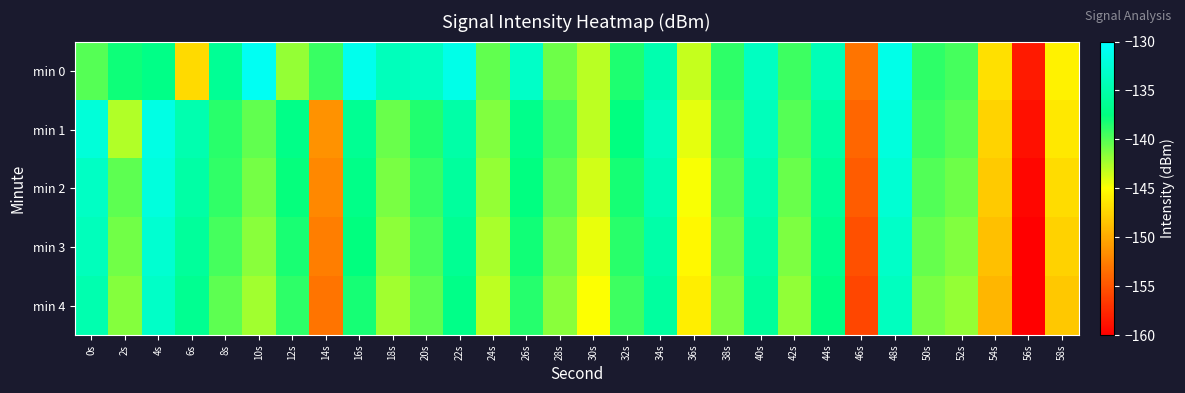

Reading left to right, transcribe all the data shown in this chart.

min 0: 0s=-140.1	2s=-137.9	4s=-137.1	6s=-147.2	8s=-136.3	10s=-130.7	12s=-141.8	14s=-139.1	16s=-131.1	18s=-134.0	20s=-133.6	22s=-131.3	24s=-140.3	26s=-133.3	28s=-140.7	30s=-142.9	32s=-138.3	34s=-134.7	36s=-143.3	38s=-138.9	40s=-133.6	42s=-139.3	44s=-134.3	46s=-153.2	48s=-131.4	50s=-138.8	52s=-139.5	54s=-146.8	56s=-158.5	58s=-145.8
min 1: 0s=-132.2	2s=-142.7	4s=-131.6	6s=-134.7	8s=-138.8	10s=-140.4	12s=-137.0	14s=-151.4	16s=-136.4	18s=-140.6	20s=-138.5	22s=-135.2	24s=-141.3	26s=-136.8	28s=-139.7	30s=-143.1	32s=-137.5	34s=-133.9	36s=-144.2	38s=-139.4	40s=-134.1	42s=-140.0	44s=-135.5	46s=-154.0	48s=-132.0	50s=-139.3	52s=-140.1	54s=-147.5	56s=-159.0	58s=-146.4
min 2: 0s=-133.5	2s=-140.2	4s=-132.1	6s=-135.3	8s=-139.0	10s=-141.0	12s=-137.7	14s=-152.0	16s=-137.0	18s=-141.1	20s=-139.1	22s=-135.8	24s=-141.9	26s=-137.4	28s=-140.3	30s=-143.7	32s=-138.1	34s=-134.5	36s=-144.8	38s=-140.0	40s=-134.7	42s=-140.6	44s=-136.1	46s=-154.6	48s=-132.6	50s=-139.9	52s=-140.7	54s=-148.1	56s=-159.6	58s=-147.0
min 3: 0s=-134.1	2s=-140.8	4s=-132.7	6s=-135.9	8s=-139.6	10s=-141.6	12s=-138.3	14s=-152.6	16s=-137.6	18s=-141.7	20s=-139.7	22s=-136.4	24s=-142.5	26s=-138.0	28s=-140.9	30s=-144.3	32s=-138.7	34s=-135.1	36s=-145.4	38s=-140.6	40s=-135.3	42s=-141.2	44s=-136.7	46s=-155.2	48s=-133.2	50s=-140.5	52s=-141.3	54s=-148.7	56s=-160.2	58s=-147.6
min 4: 0s=-134.7	2s=-141.4	4s=-133.3	6s=-136.5	8s=-140.2	10s=-142.2	12s=-138.9	14s=-153.2	16s=-138.2	18s=-142.3	20s=-140.3	22s=-137.0	24s=-143.1	26s=-138.6	28s=-141.5	30s=-144.9	32s=-139.3	34s=-135.7	36s=-146.0	38s=-141.2	40s=-135.9	42s=-141.8	44s=-137.3	46s=-155.8	48s=-133.8	50s=-141.1	52s=-141.9	54s=-149.3	56s=-160.8	58s=-148.2